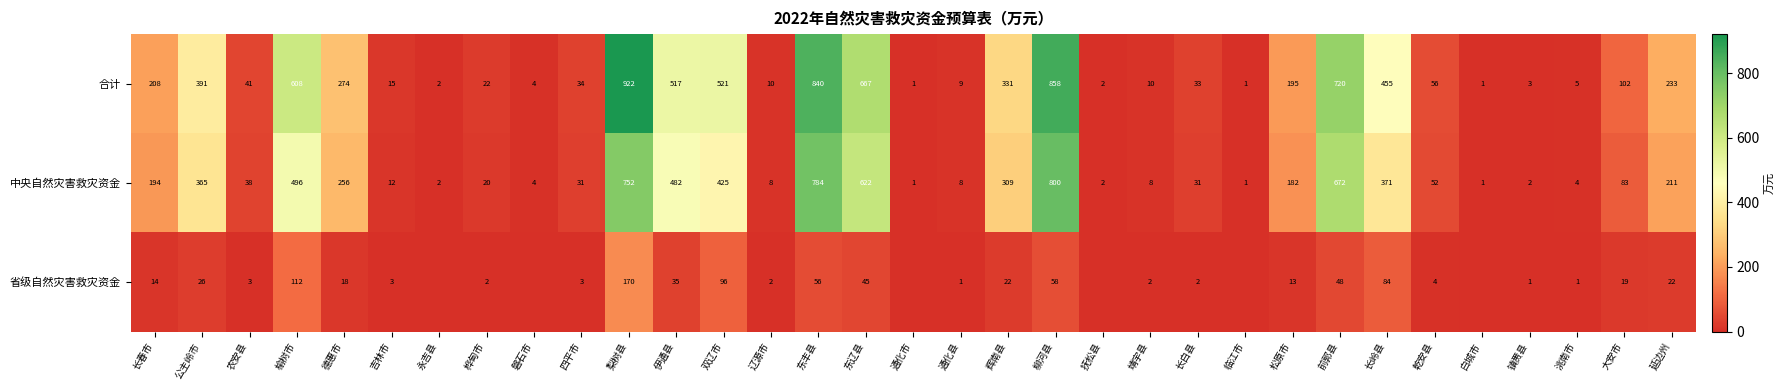

How many values in the 合计 series are below 56?

16